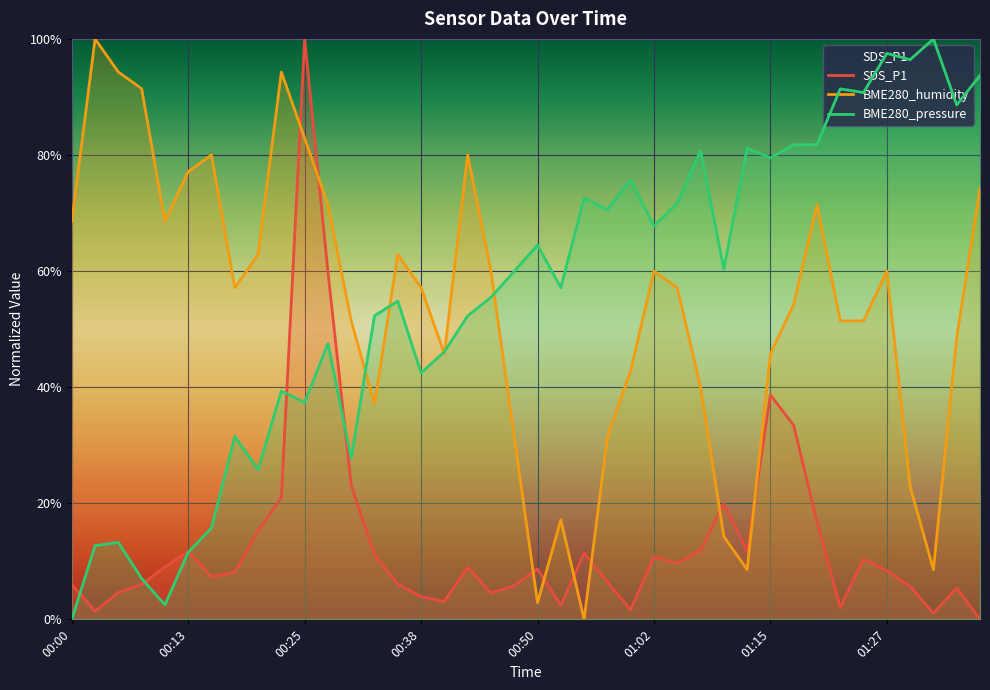

How many lines are shown in the chart?

3